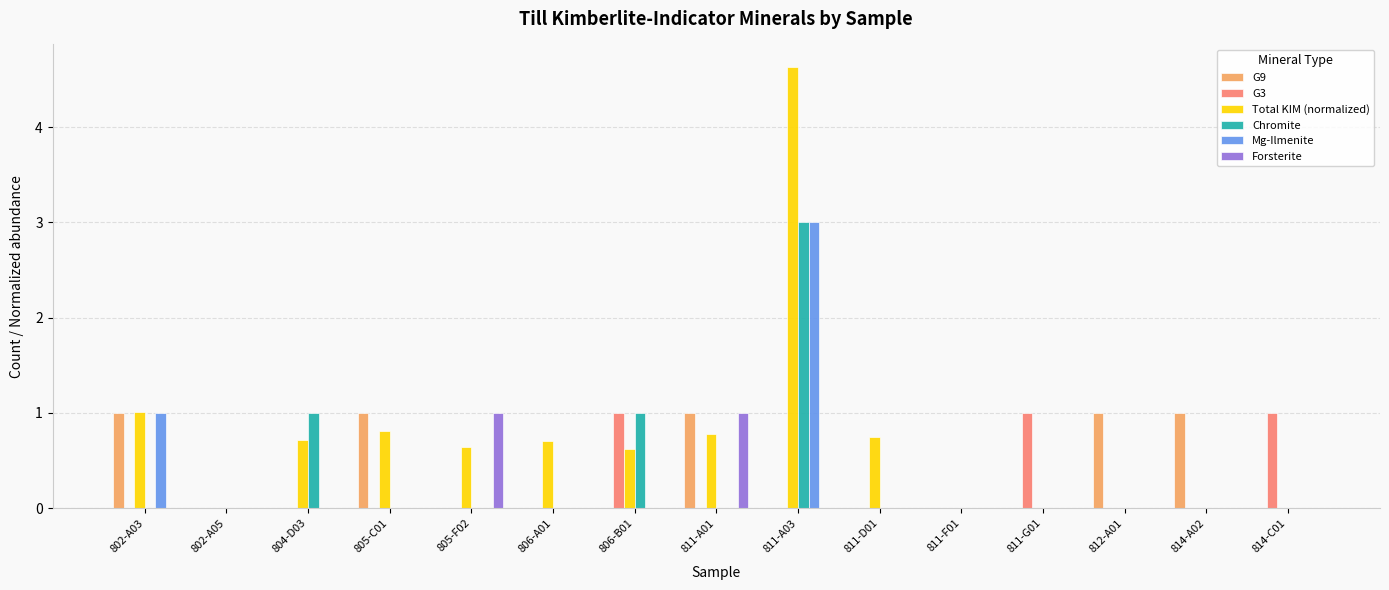

What is the spread (max minus min) of values at 811-A01?

1.0